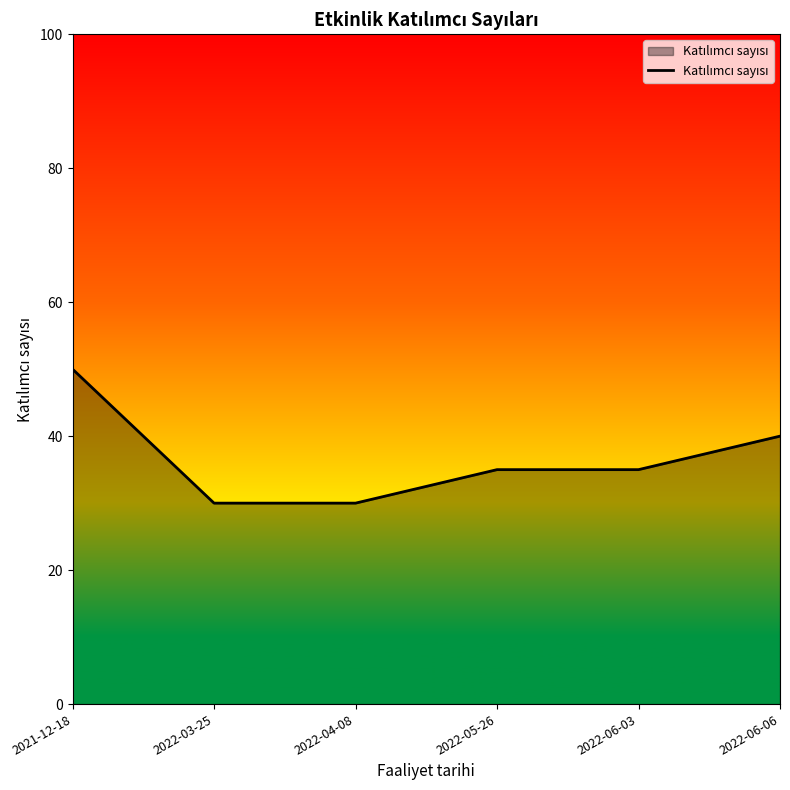

How many lines are shown in the chart?

1